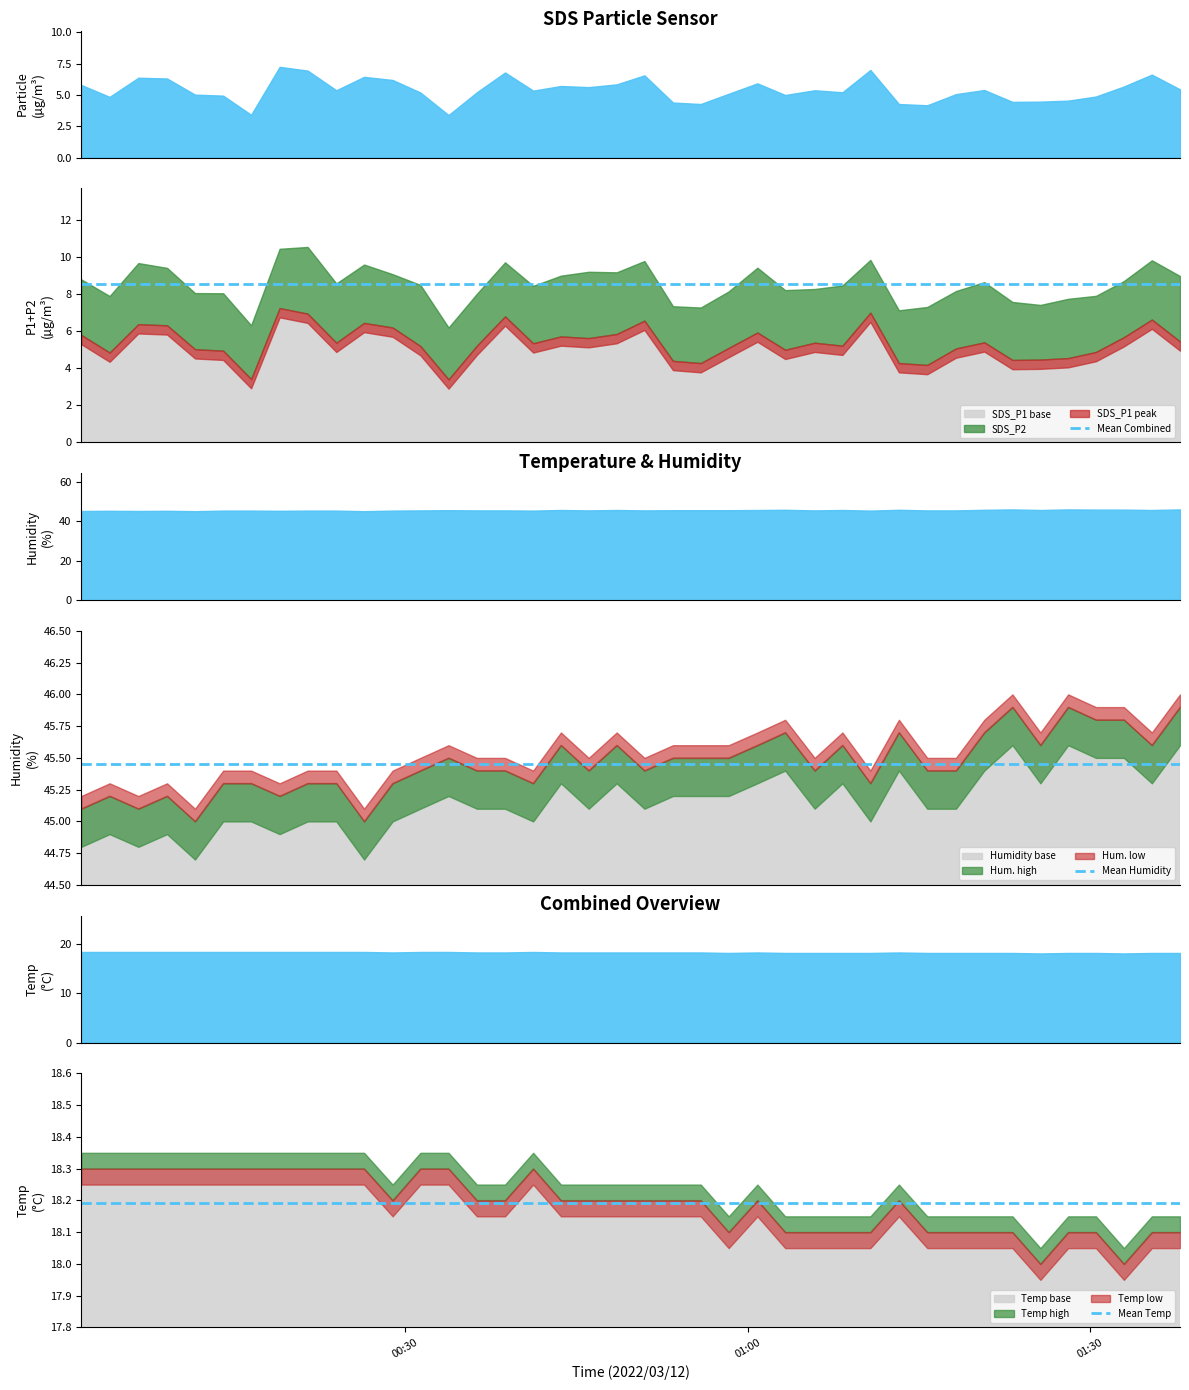

Is the value of Mean Humidity at 00:30 greater than the value of Mean Combined at 01:00?

Yes